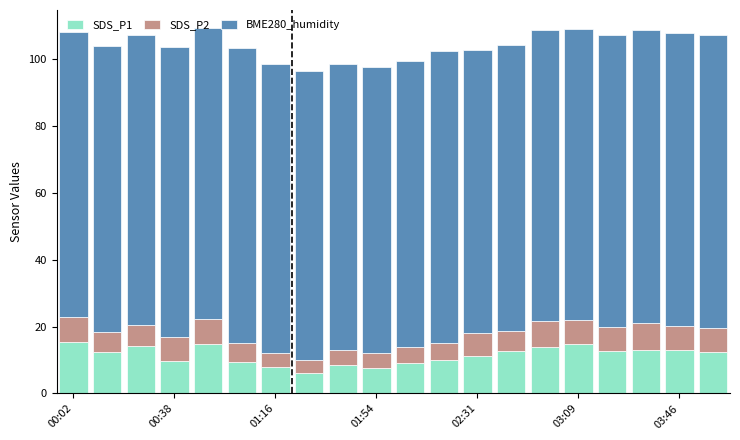

What is the difference between the maximum and minimum values in the SDS_P1 series?

9.1